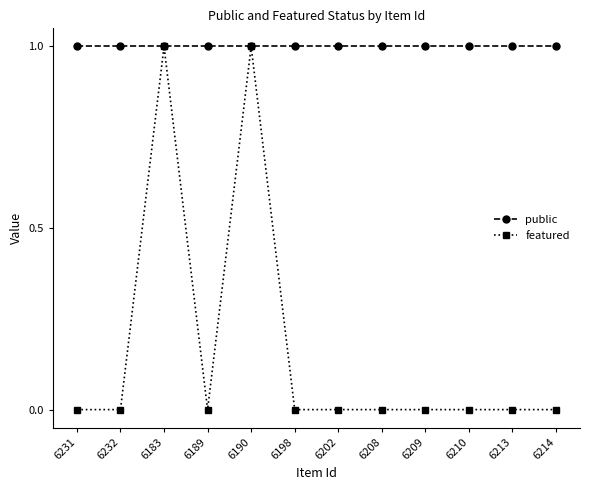

At 6198, list the series in order from smallest to largest.

featured, public